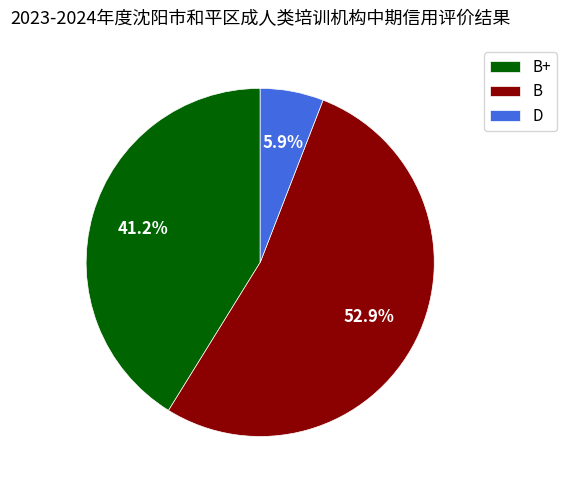

What is the smallest slice in the pie chart?

D